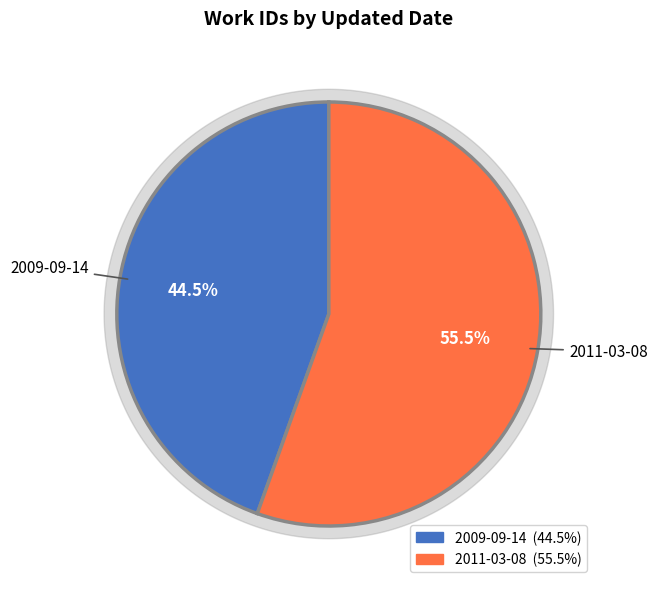

Does any single category account for the majority?

Yes